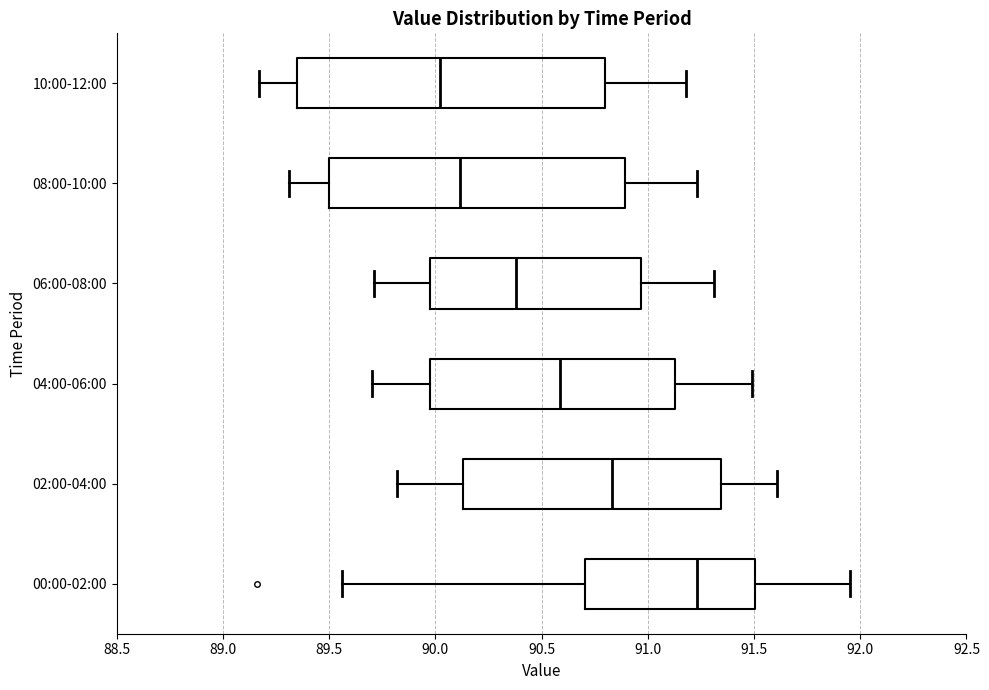

Comparing the boxes themselves (not the whiskers), which one is the widest?

10:00-12:00